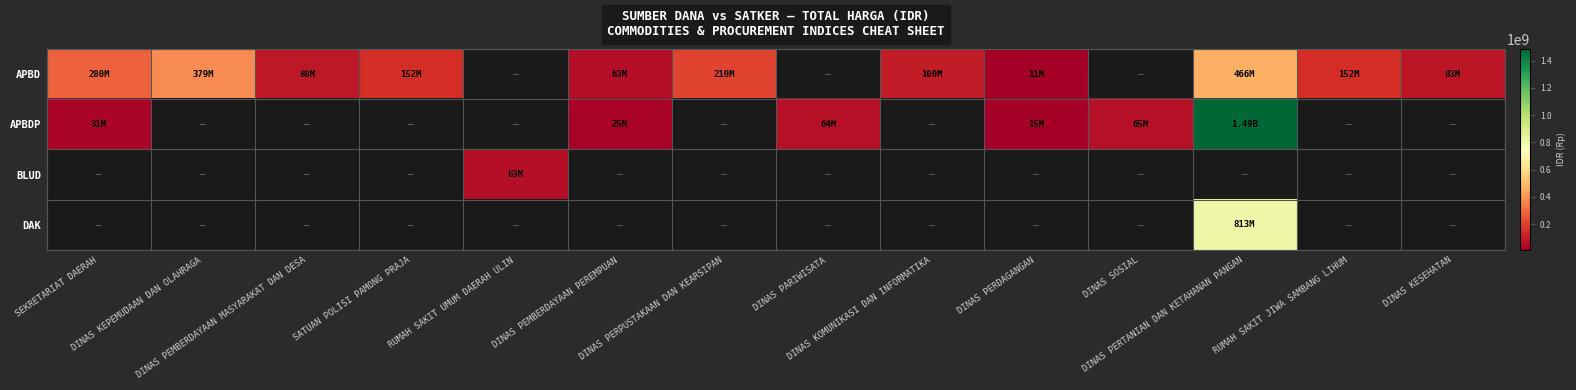

The value of APBD at SEKRETARIAT DAERAH is 279750000.0. True or false?

True